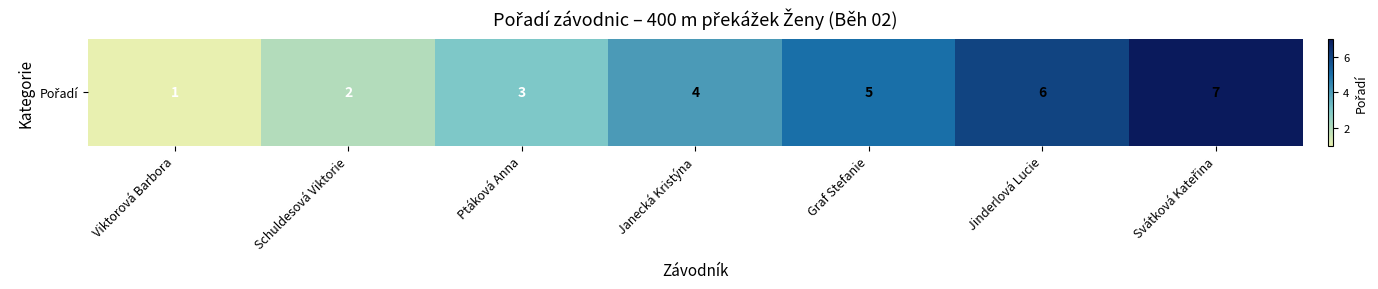

What is the difference between the values at Jinderlová Lucie and Svátková Kateřina?

1